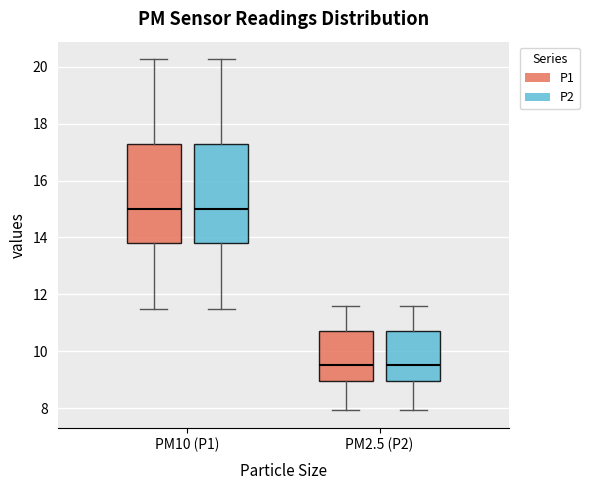

Reading left to right, read every box against the y-axis: the position of its median line, the range the box covers, and the ends of its whiskers. The values are not printed on the chart, so give them approximately, as read against the axis.

PM10 (P1) (P1): median 15.0, box 13.8 to 17.2, whiskers 11.4 to 20.2
PM10 (P1) (P2): median 15.0, box 13.8 to 17.2, whiskers 11.4 to 20.2
PM2.5 (P2) (P1): median 9.6, box 9.0 to 10.8, whiskers 8.0 to 11.6
PM2.5 (P2) (P2): median 9.6, box 9.0 to 10.8, whiskers 8.0 to 11.6